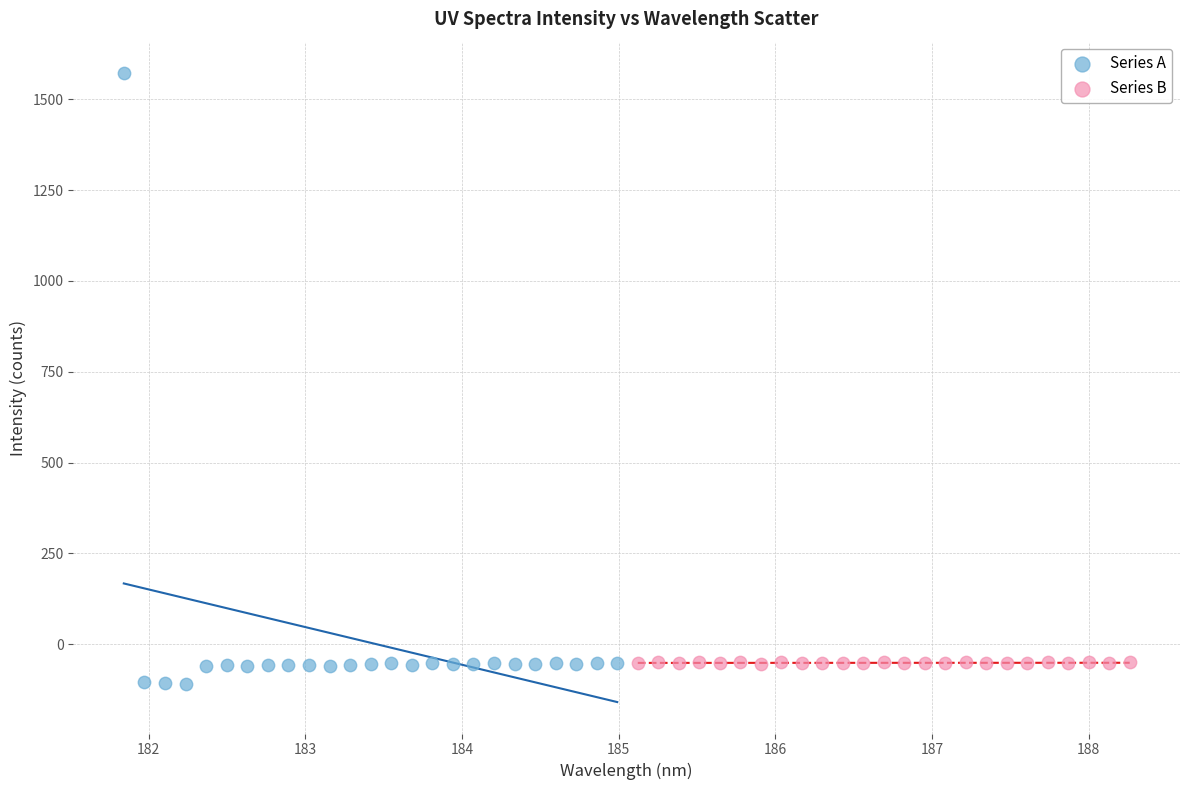

Which series reaches the maximum Y coordinate?

Series A